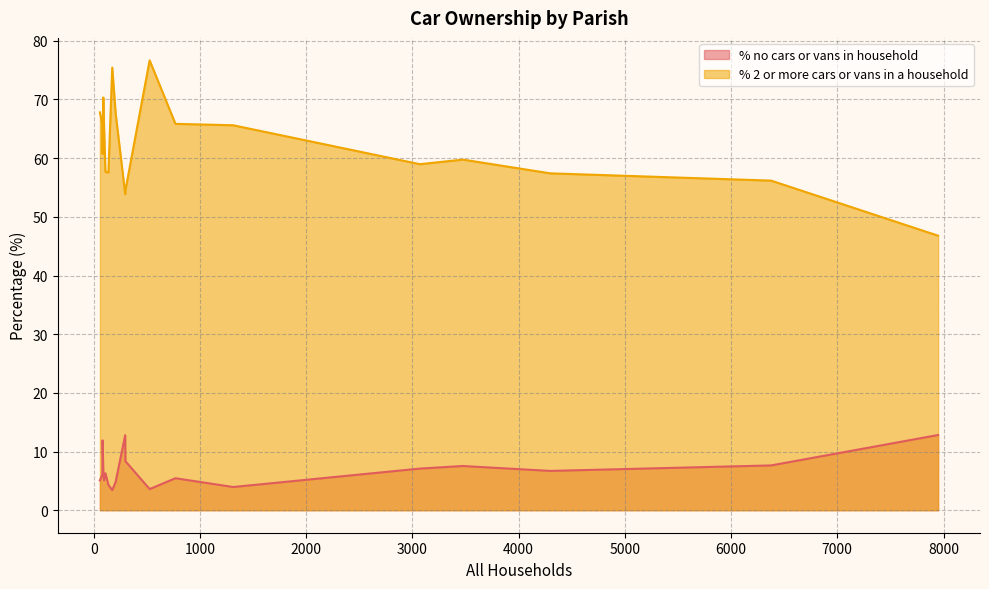

What is the difference between the maximum and minimum values in the % no cars or vans in household series?

9.4